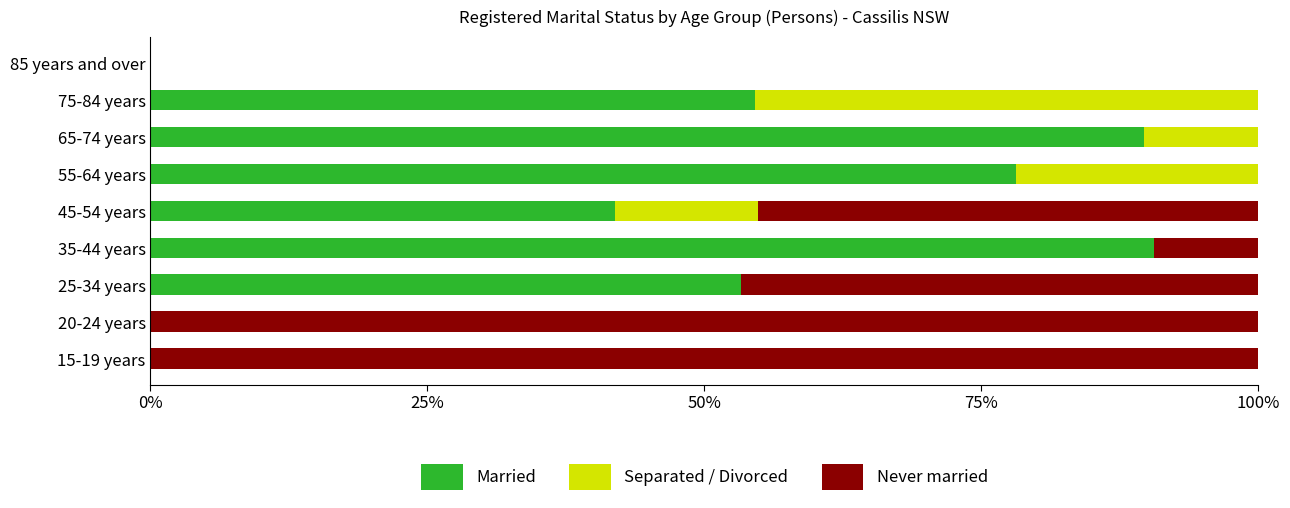

What is the total value across all series at 65-74 years?

100.0